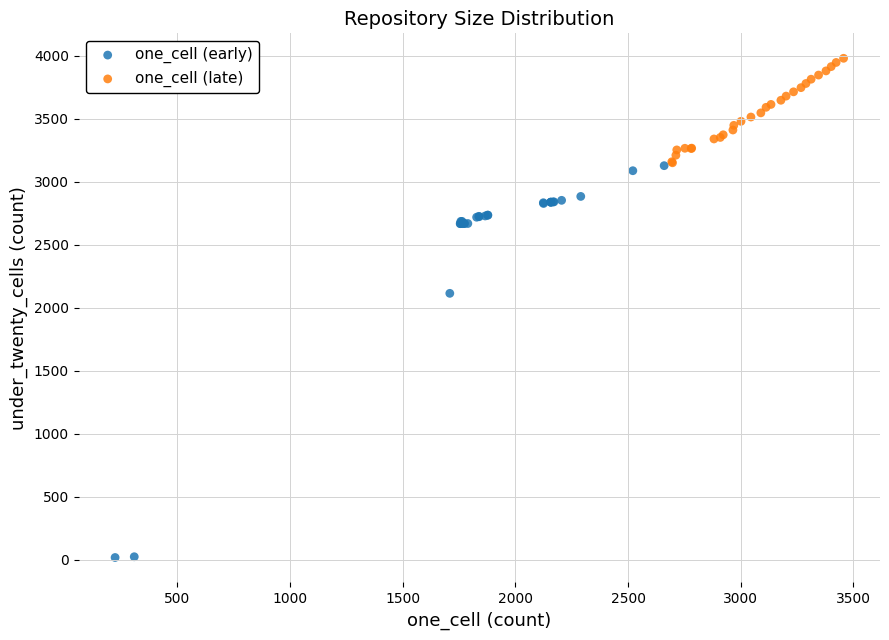

Which series reaches the maximum Y coordinate?

one_cell (late)